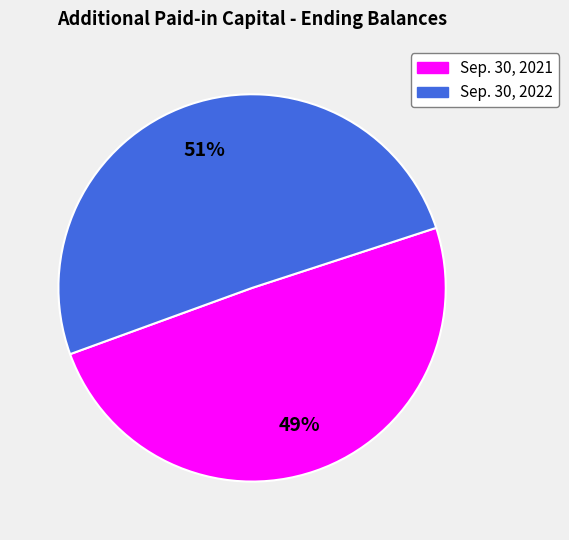

How many segments does this pie chart have?

2